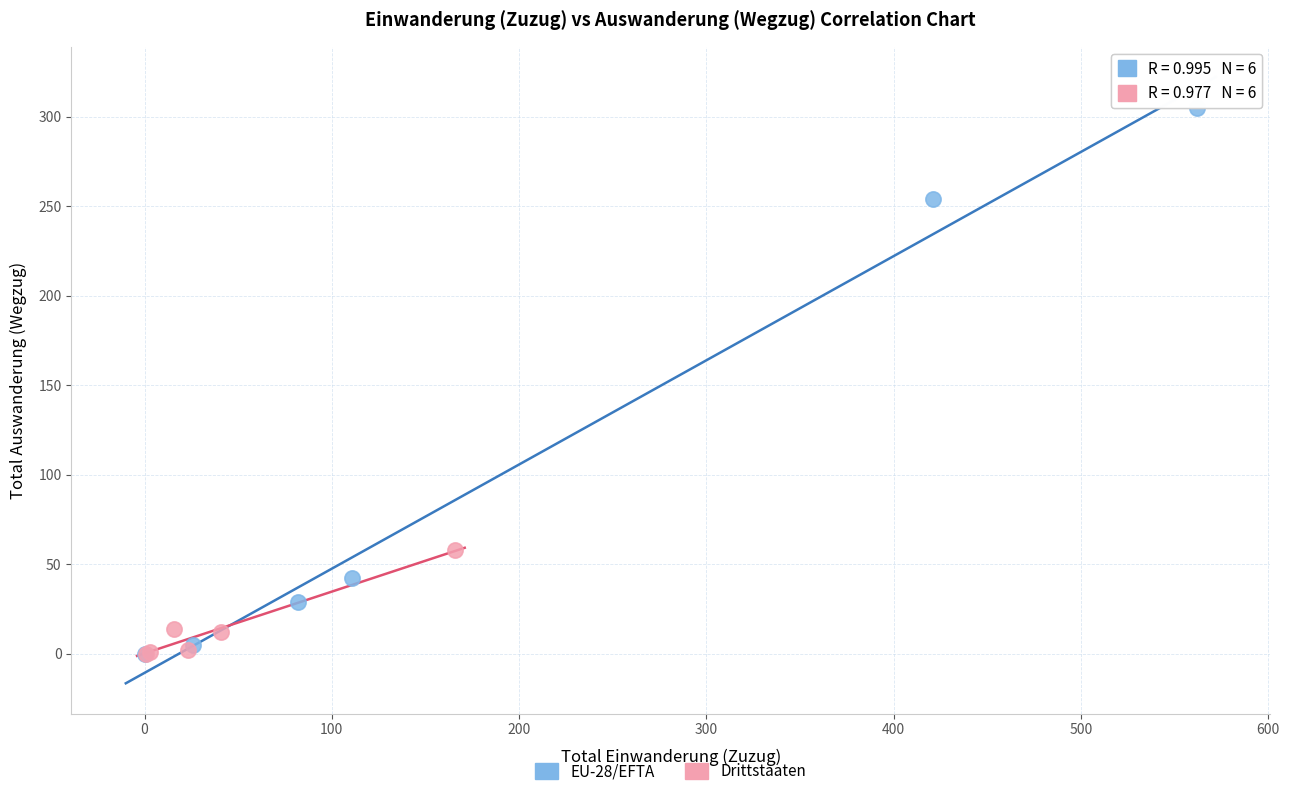

Which series has the widest spread of Y values?

EU-28/EFTA